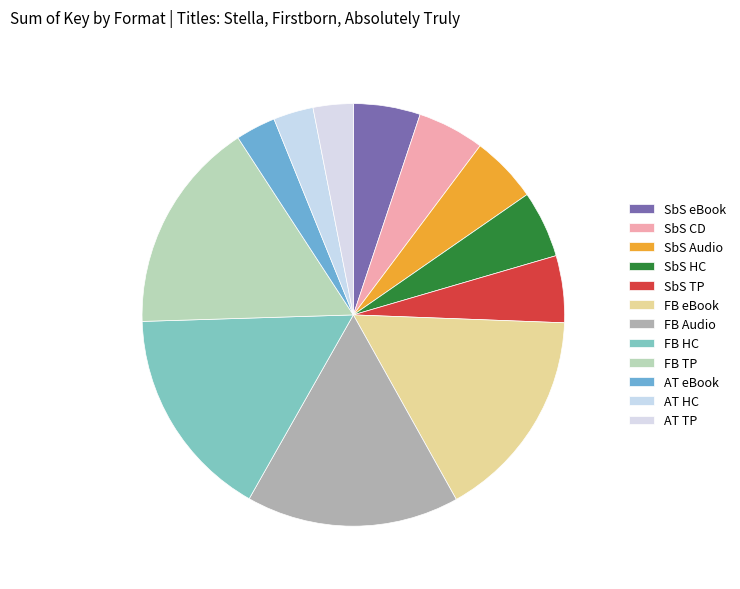

Count the number of slices in the pie.

12